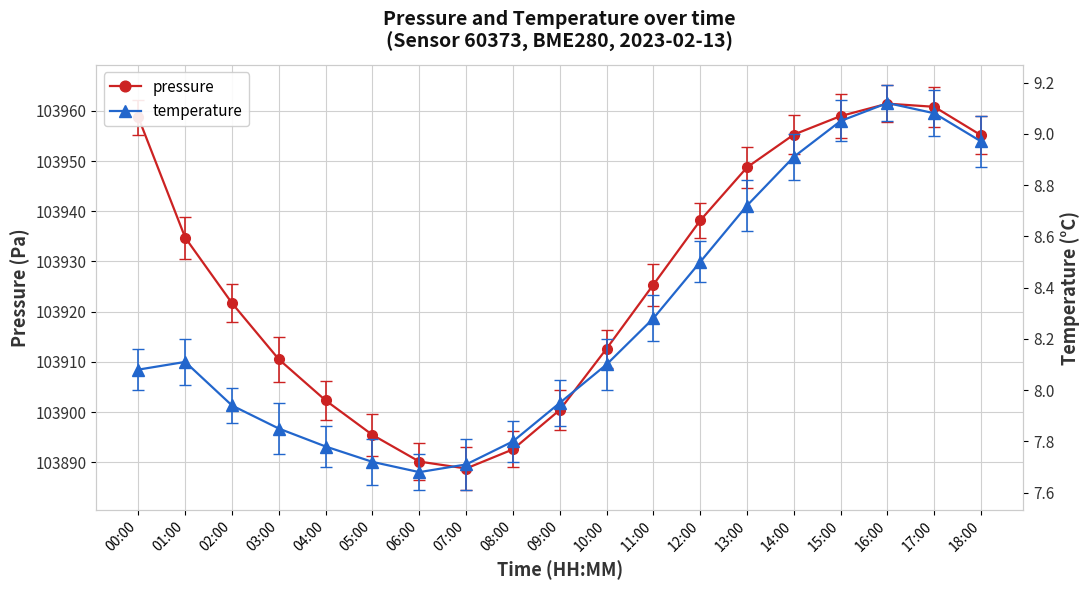

The pressure series shows 43147.9 at 04:00. True or false?

False